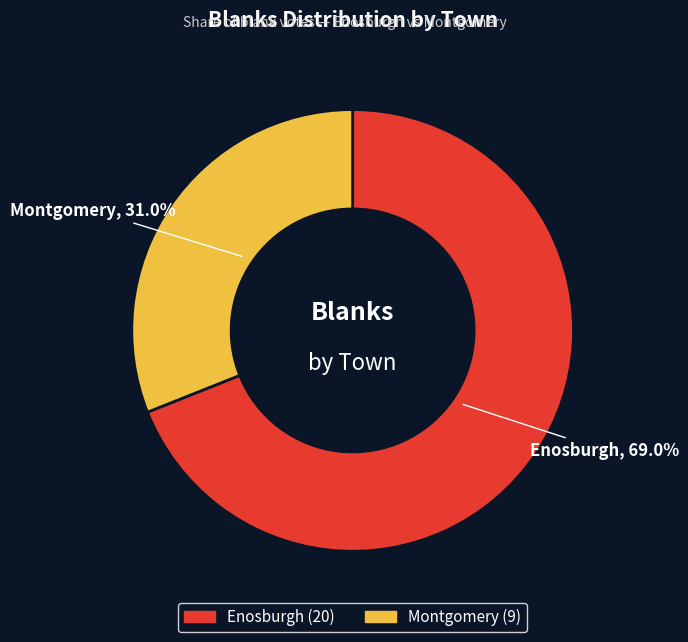

To the nearest percent, what is the difference between the largest and smallest slice percentages?

38%